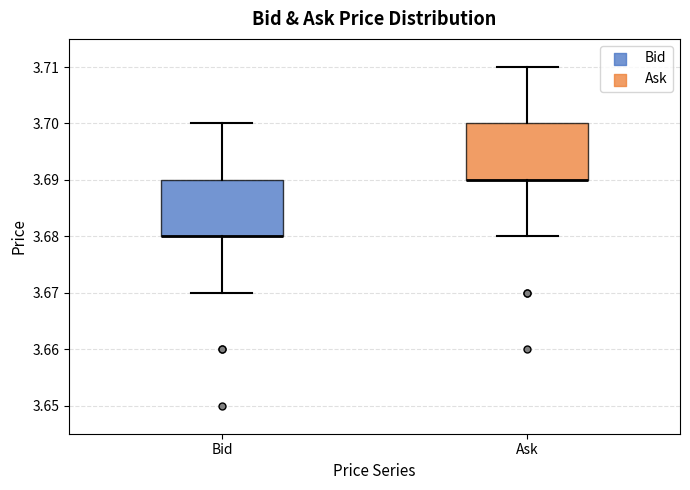

Reading left to right, read every box against the y-axis: the position of its median line, the range the box covers, and the ends of its whiskers. The values are not printed on the chart, so give them approximately, as read against the axis.

Bid: median 3.68 (drawn on the box's lower edge), box 3.68 to 3.69, whiskers 3.67 to 3.70
Ask: median 3.69 (drawn on the box's lower edge), box 3.69 to 3.70, whiskers 3.68 to 3.71